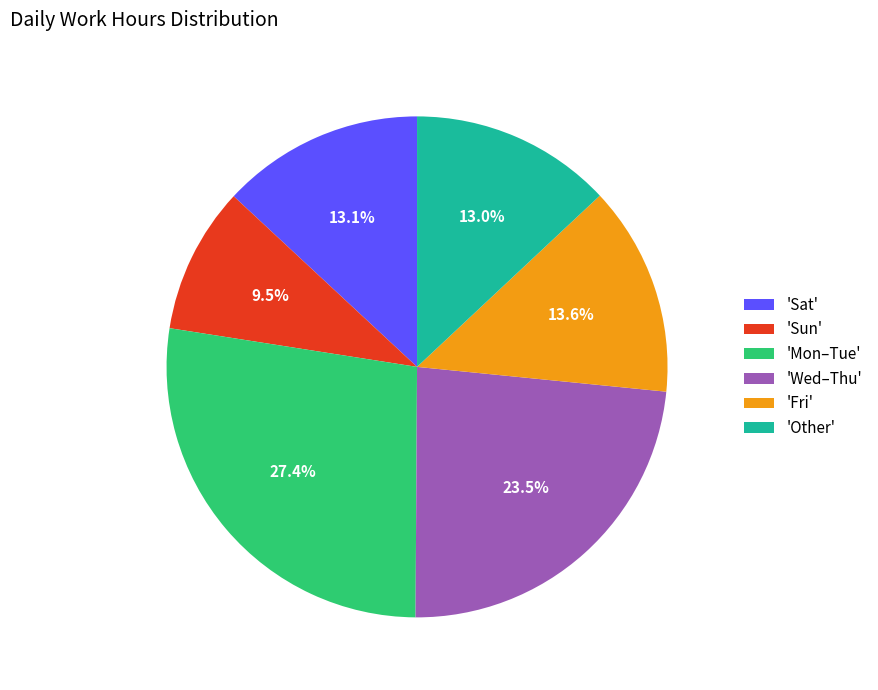

What is the ratio of the value at 'Wed–Thu' to the value at 'Sat'?

1.8